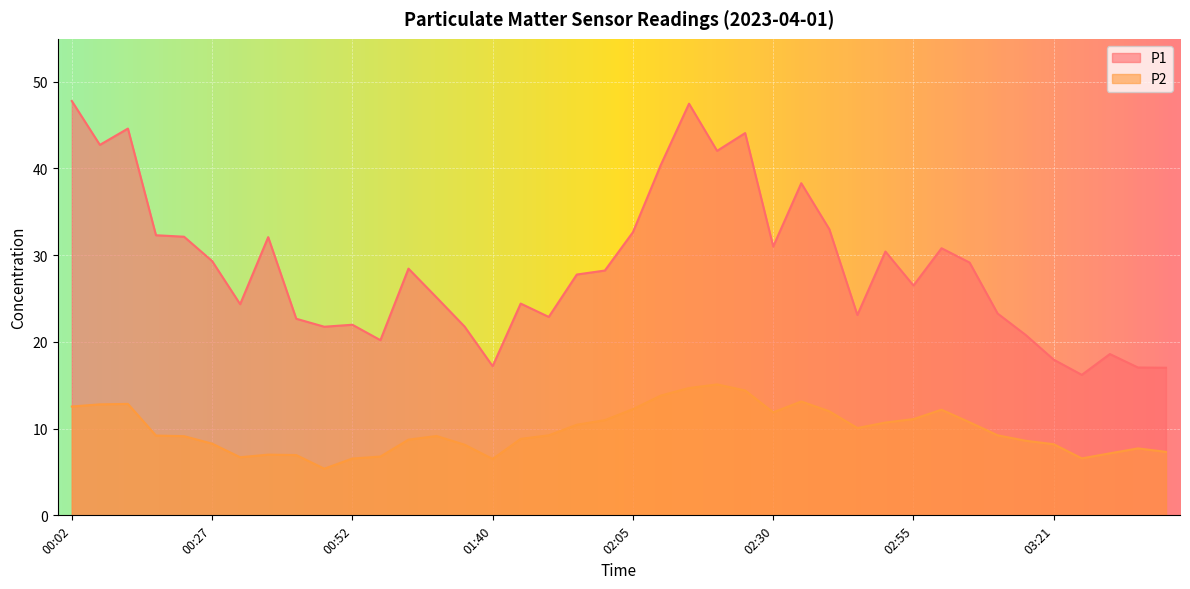

Rank the series by their maximum value, from highest to lowest.

P1, P2